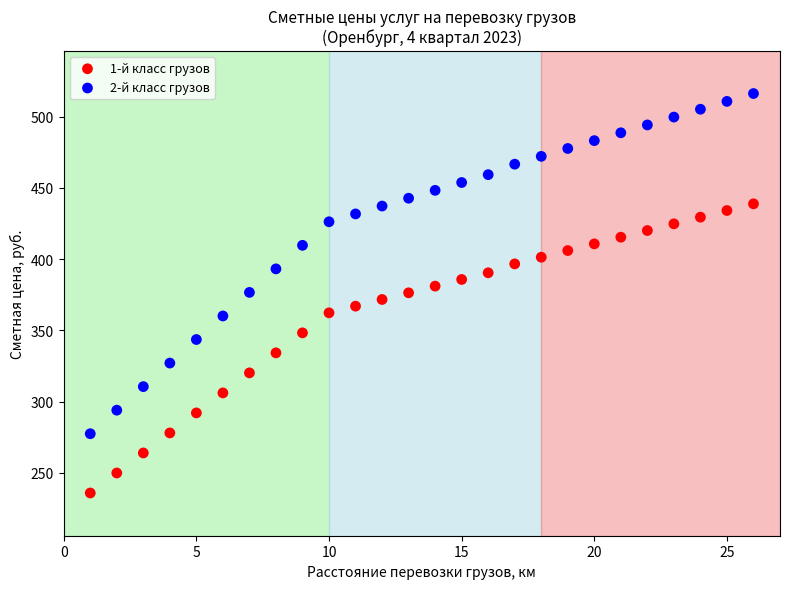

What are all the series names shown in the legend?

1-й класс грузов, 2-й класс грузов